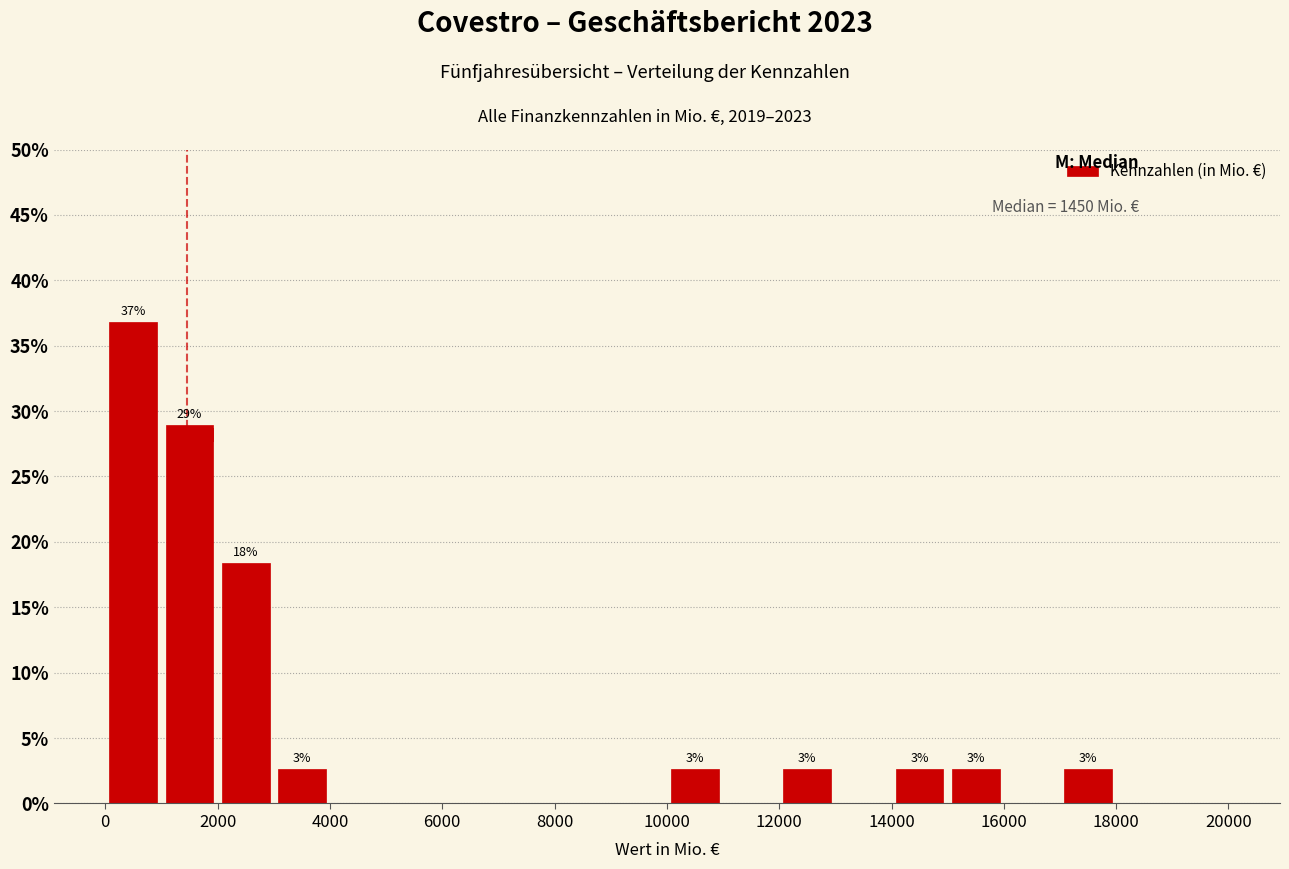

Over which range of the x-axis is the bar tallest?

0 to 1000